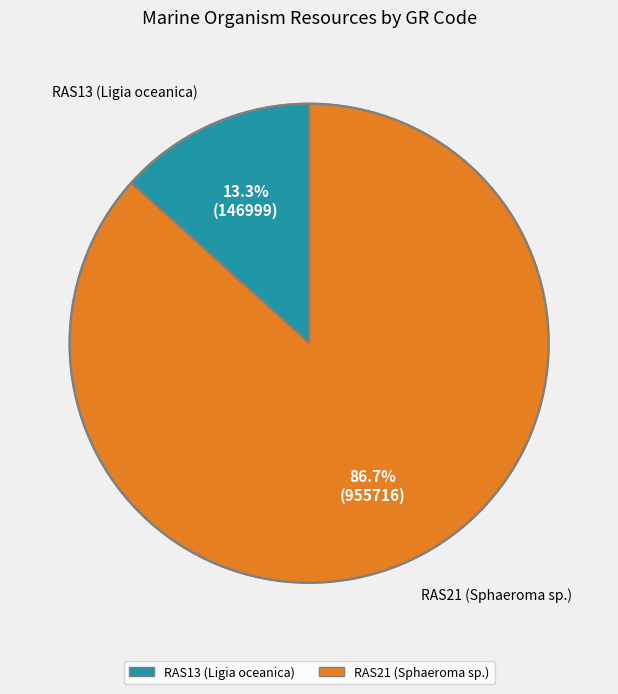

Rank the categories by value from highest to lowest.

RAS21 (Sphaeroma sp.), RAS13 (Ligia oceanica)